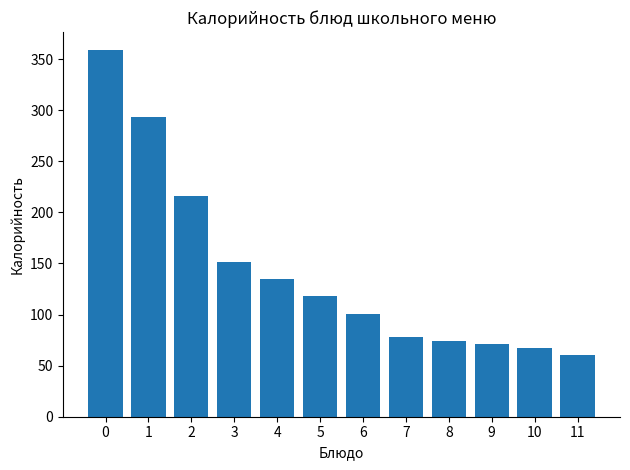

The value at 10 is 67.0. True or false?

True